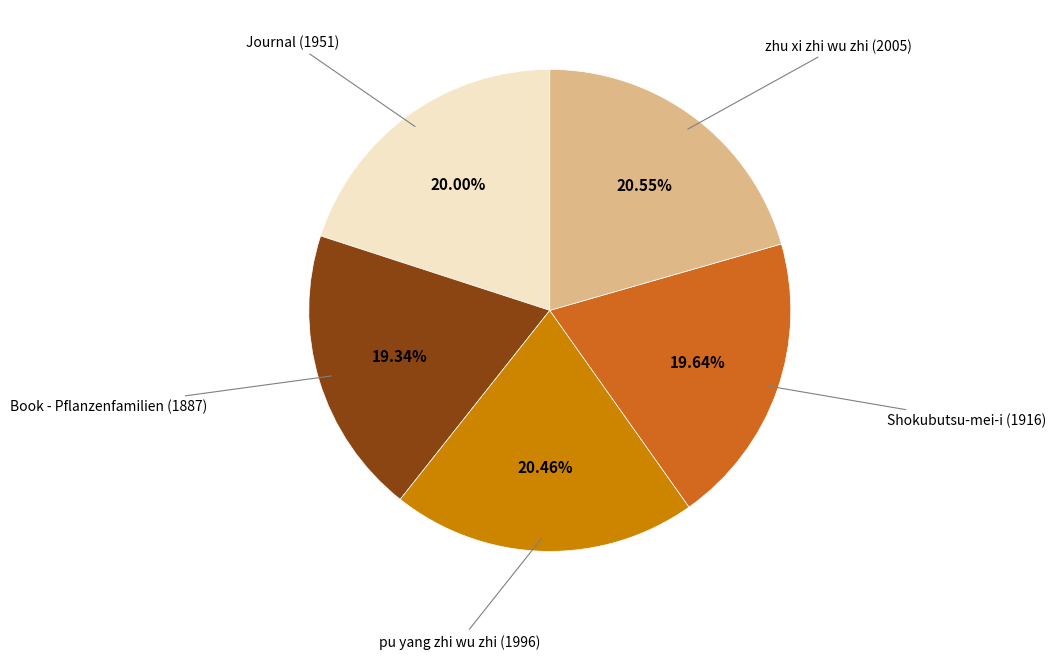

Is there any slice that represents more than half of the pie?

No